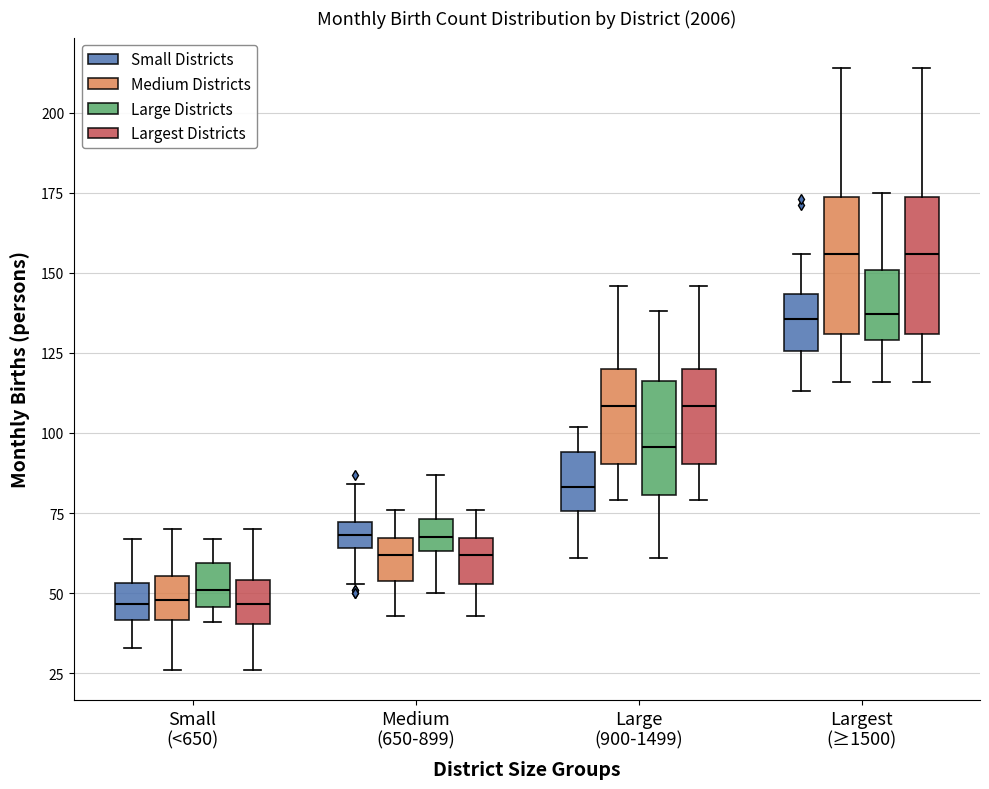

Reading left to right, transcribe this box plot: for each box, give where its median line is, the range the box spans, and where its two whiskers end, as read against the y-axis. The values are not printed on the chart, so give them approximately, as read against the axis.

Small (<650) (Small Districts): median 45, box 40 to 55, whiskers 35 to 65
Small (<650) (Medium Districts): median 50, box 40 to 55, whiskers 25 to 70
Small (<650) (Large Districts): median 50, box 45 to 60, whiskers 40 to 65
Small (<650) (Largest Districts): median 45, box 40 to 55, whiskers 25 to 70
Medium (650-899) (Small Districts): median 70 (inside the box), box 65 to 70, whiskers 55 to 85
Medium (650-899) (Medium Districts): median 60, box 55 to 65, whiskers 45 to 75
Medium (650-899) (Large Districts): median 70, box 65 to 75, whiskers 50 to 85
Medium (650-899) (Largest Districts): median 60, box 55 to 65, whiskers 45 to 75
Large (900-1499) (Small Districts): median 85, box 75 to 95, whiskers 60 to 100
Large (900-1499) (Medium Districts): median 110, box 90 to 120, whiskers 80 to 145
Large (900-1499) (Large Districts): median 95, box 80 to 115, whiskers 60 to 140
Large (900-1499) (Largest Districts): median 110, box 90 to 120, whiskers 80 to 145
Largest (≥1500) (Small Districts): median 135, box 125 to 145, whiskers 115 to 155
Largest (≥1500) (Medium Districts): median 155, box 130 to 175, whiskers 115 to 215
Largest (≥1500) (Large Districts): median 135, box 130 to 150, whiskers 115 to 175
Largest (≥1500) (Largest Districts): median 155, box 130 to 175, whiskers 115 to 215